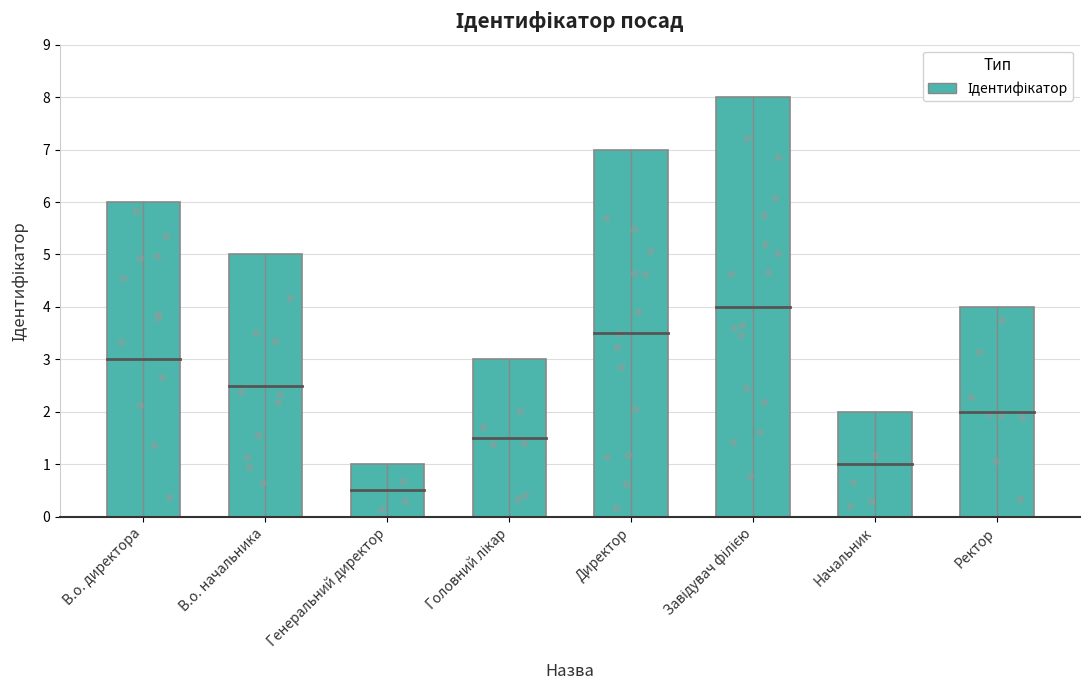

Between Головний лікар and Завідувач філією, which is larger?

Завідувач філією